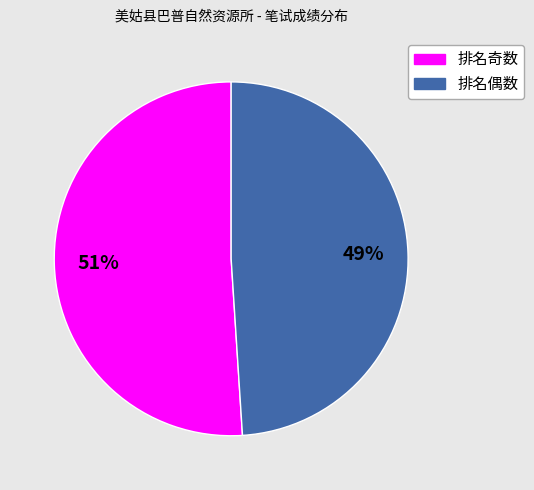

Count the number of slices in the pie.

2